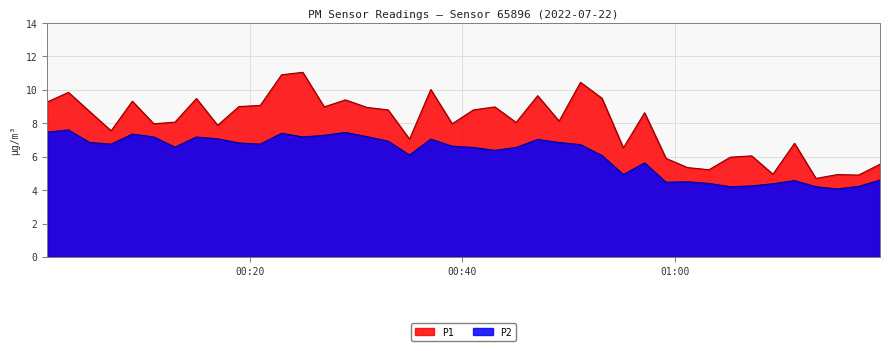

What are all the series names shown in the legend?

P1, P2